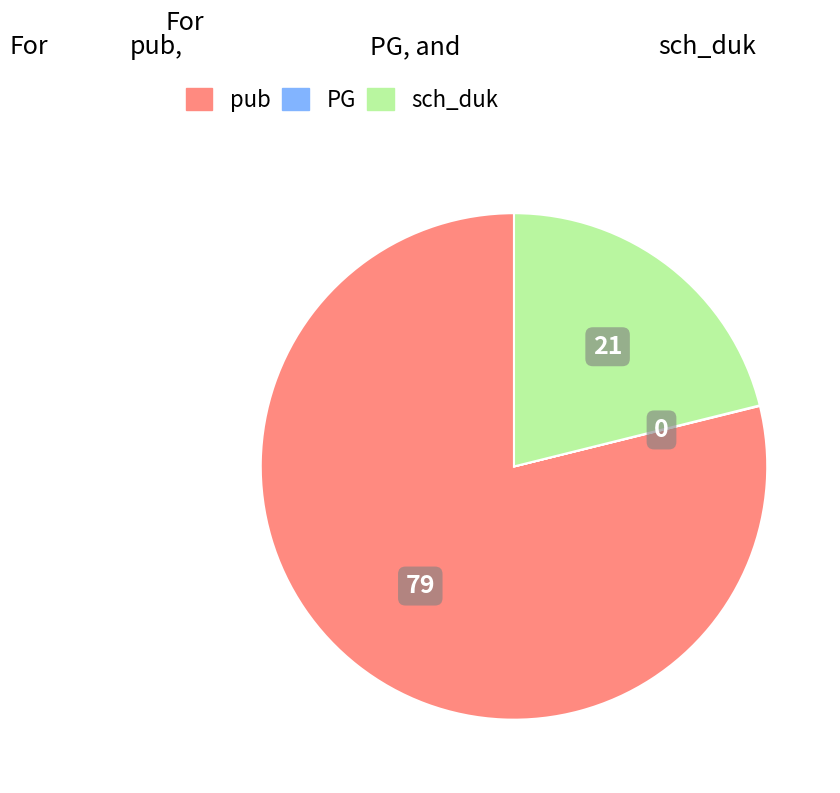

True or false: sch_duk accounts for 21% of the total.

True